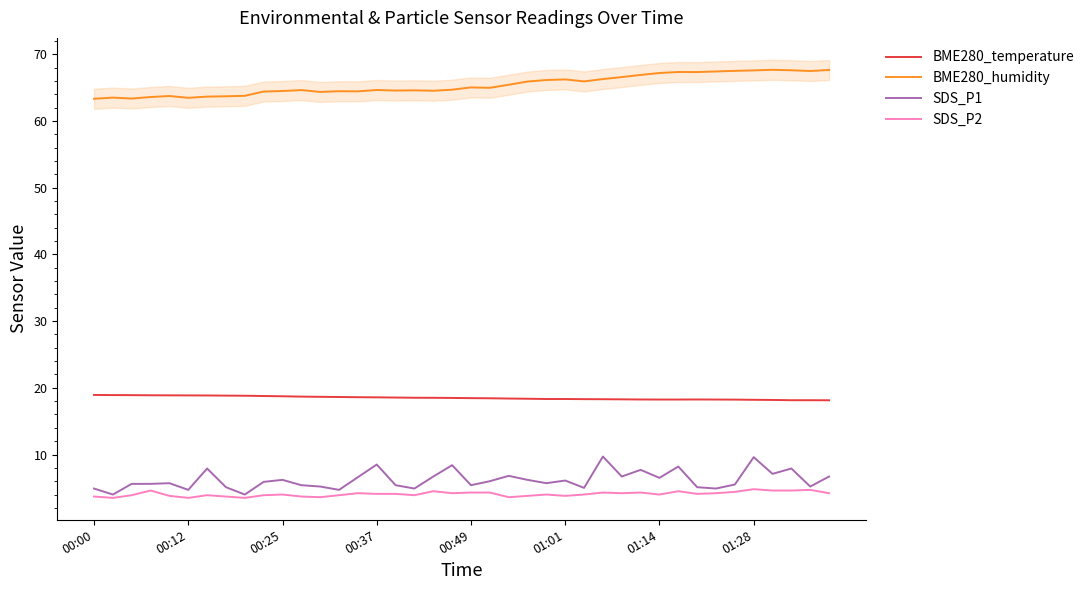

How many lines are shown in the chart?

4